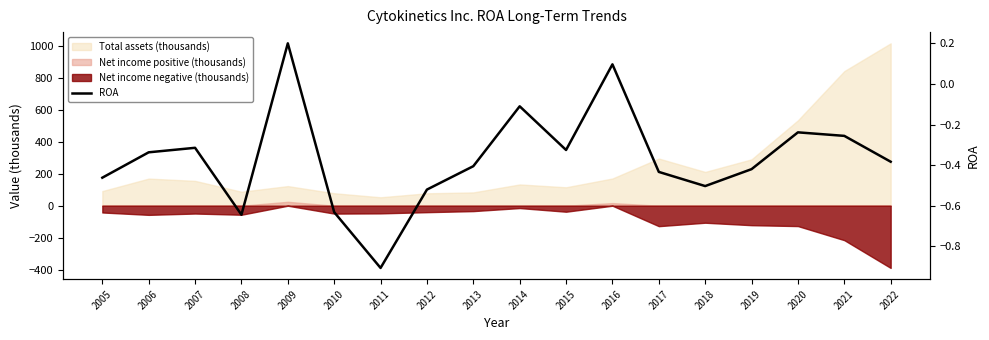

Count the number of values greater than 0.

2